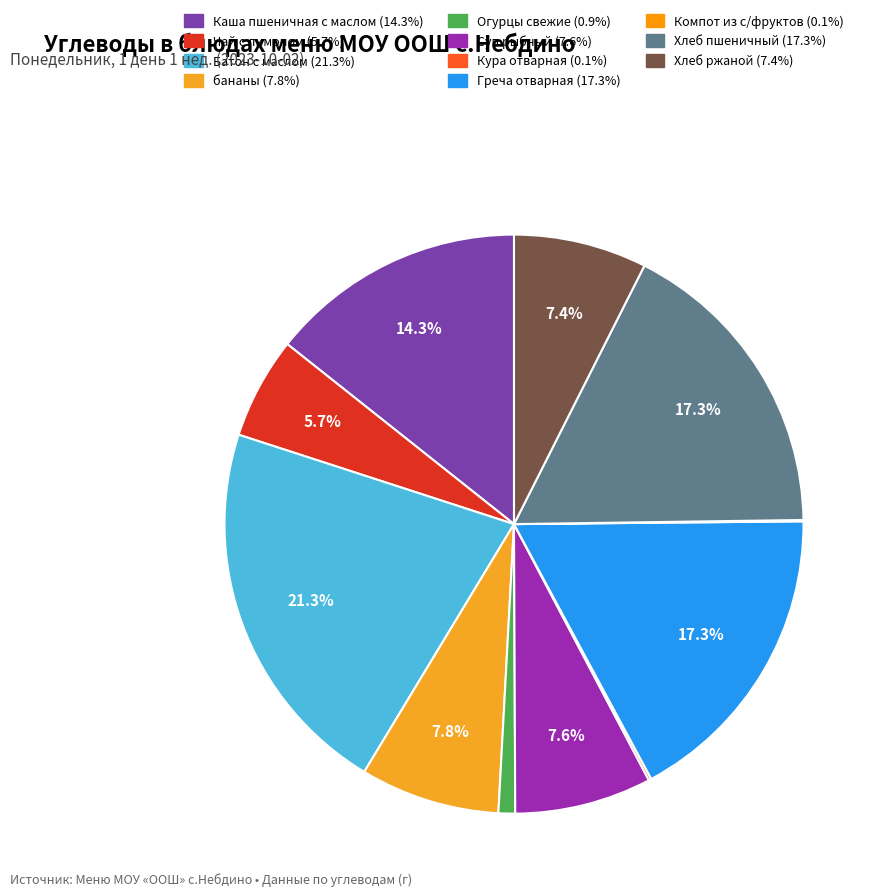

What percentage do Компот из с/фруктов and Хлеб пшеничный together represent?

17.4%